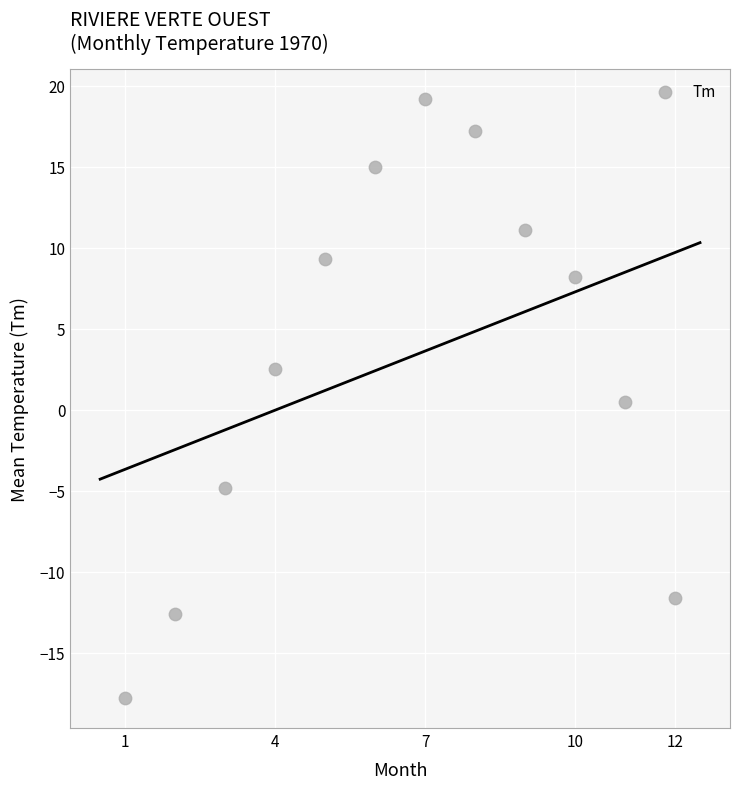

What is the range of X values (max minus min)?

11.0